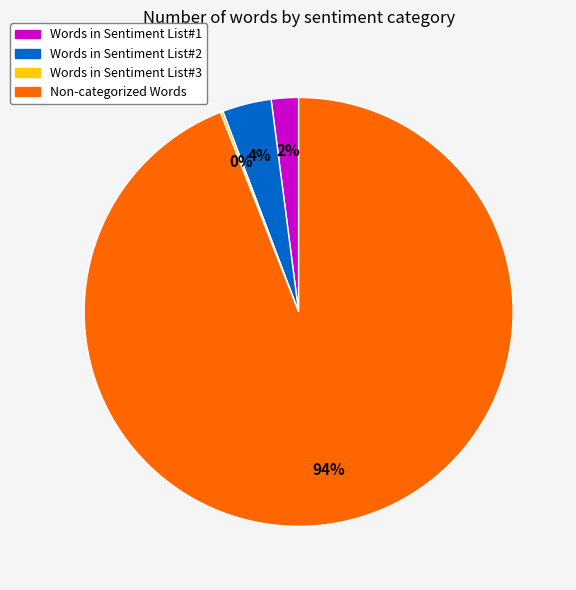

The Words in Sentiment List#1 slice represents 13% of the pie. True or false?

False